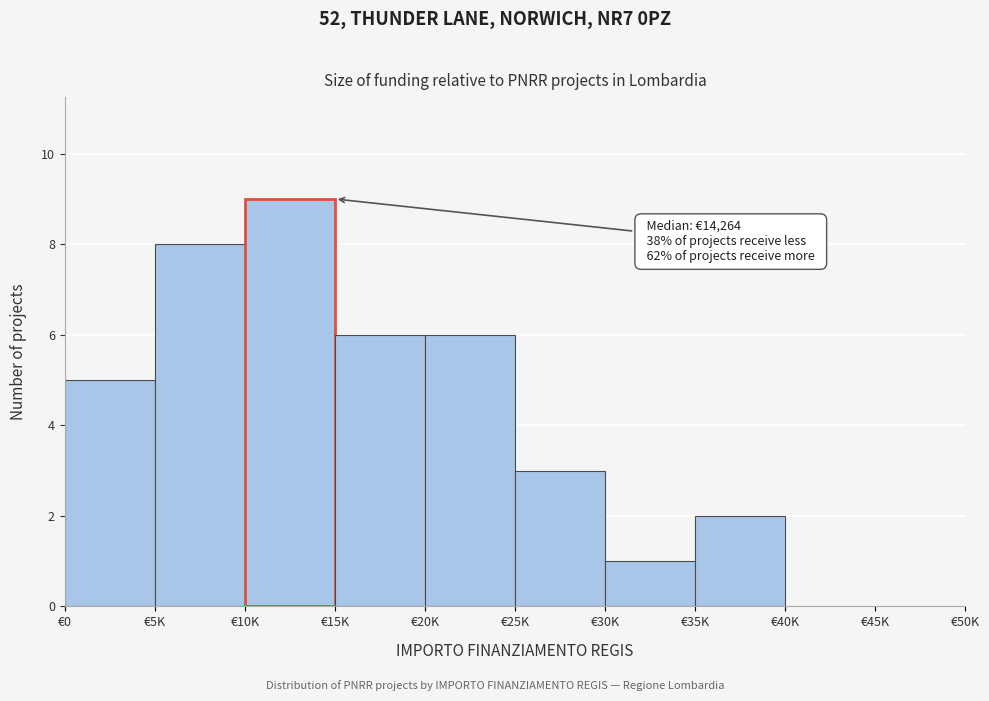

Reading left to right, list all the values displayed in this chart.

€0=5	€5K=8	€10K=9	€15K=6	€20K=6	€25K=3	€30K=1	€35K=2	€40K=0	€45K=0